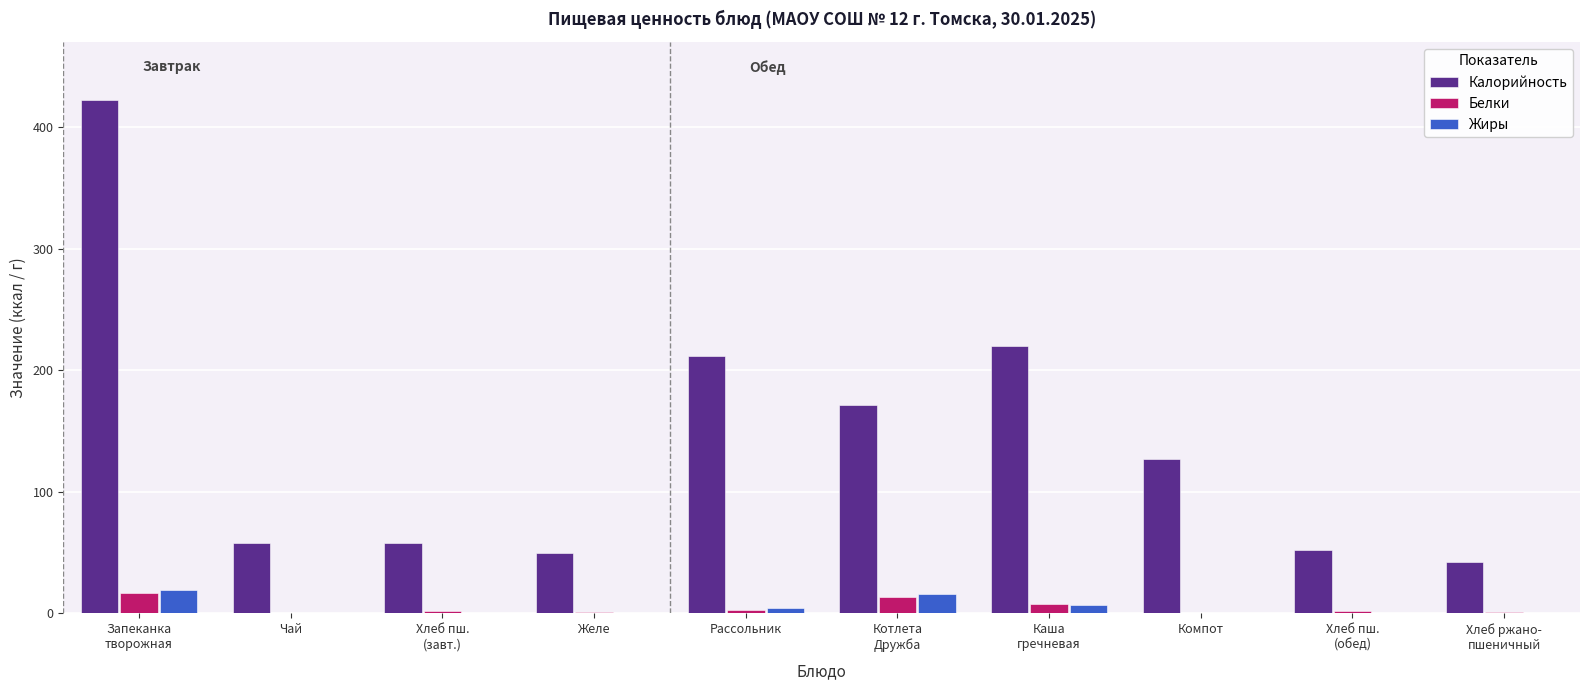

How many series are shown in this chart?

3